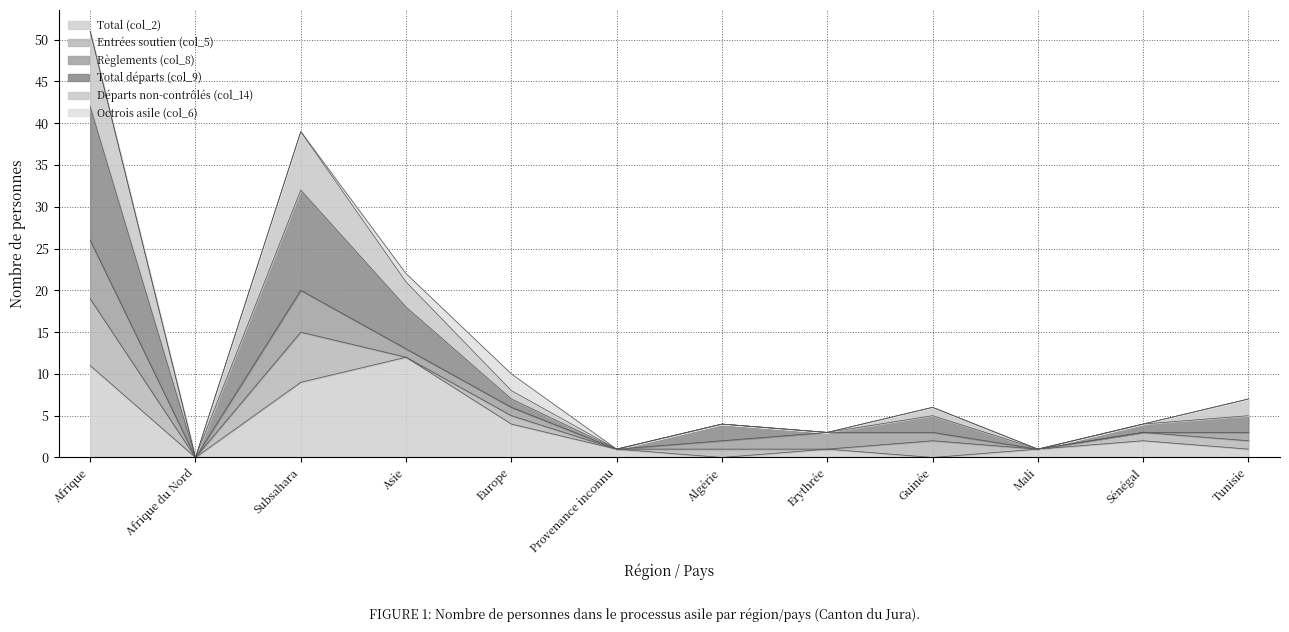

Does the chart have visible grid lines?

Yes